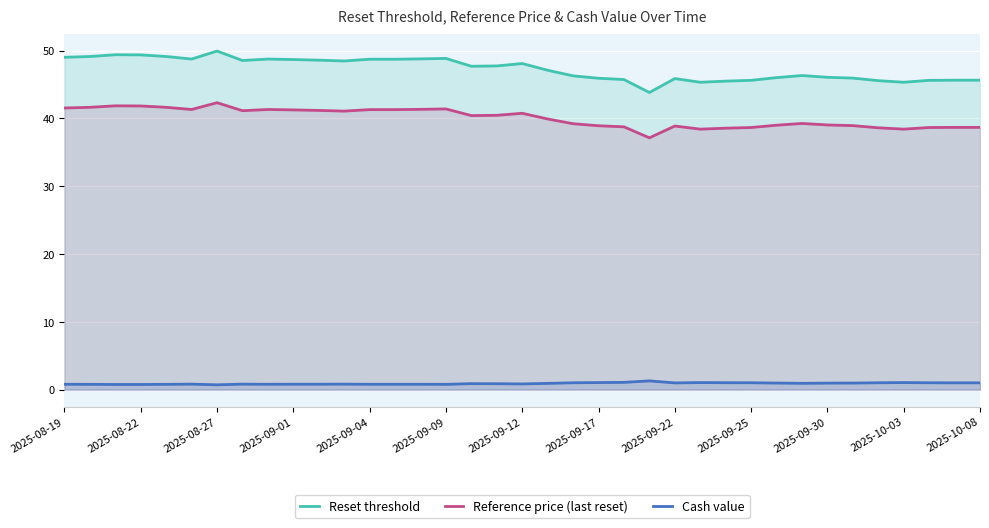

What are all the series names shown in the legend?

Reset threshold, Reference price (last reset), Cash value